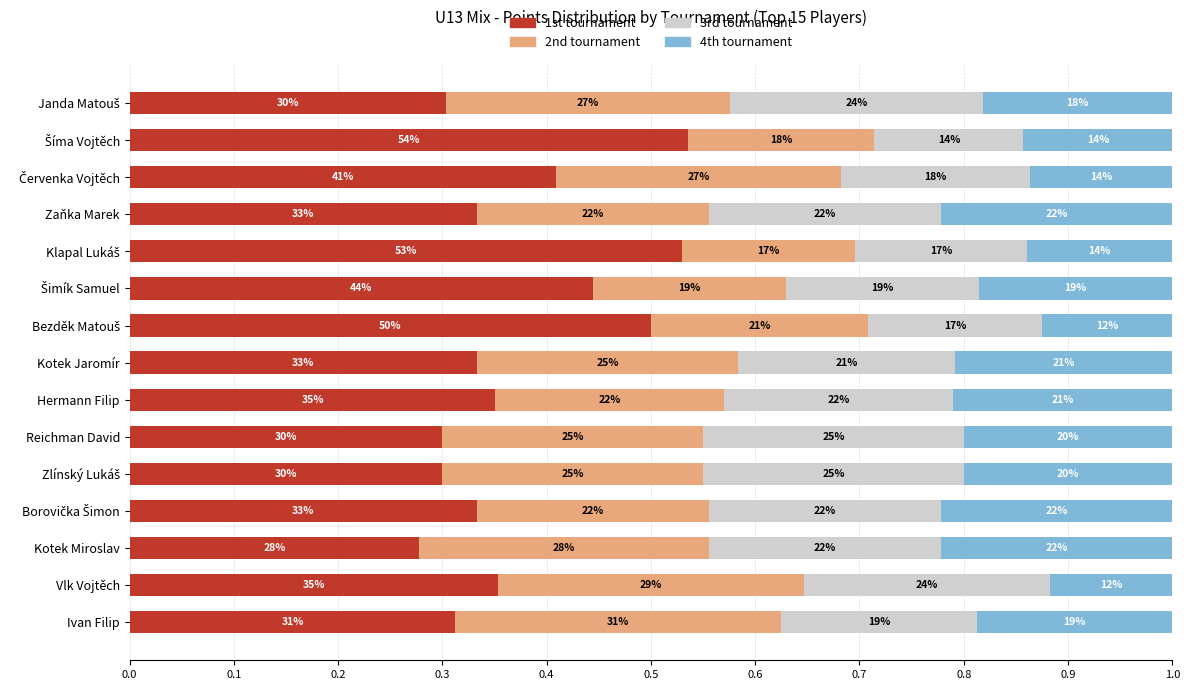

What are all the series names shown in the legend?

1st tournament, 2nd tournament, 3rd tournament, 4th tournament